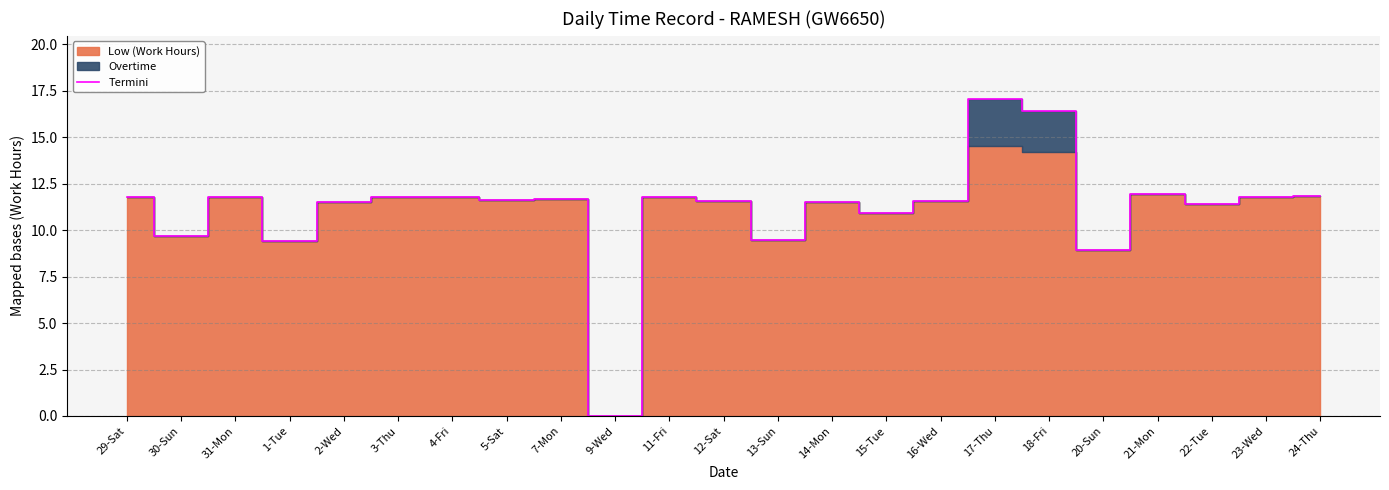

True or false: the data shows 8.0 at 18-Fri.

False